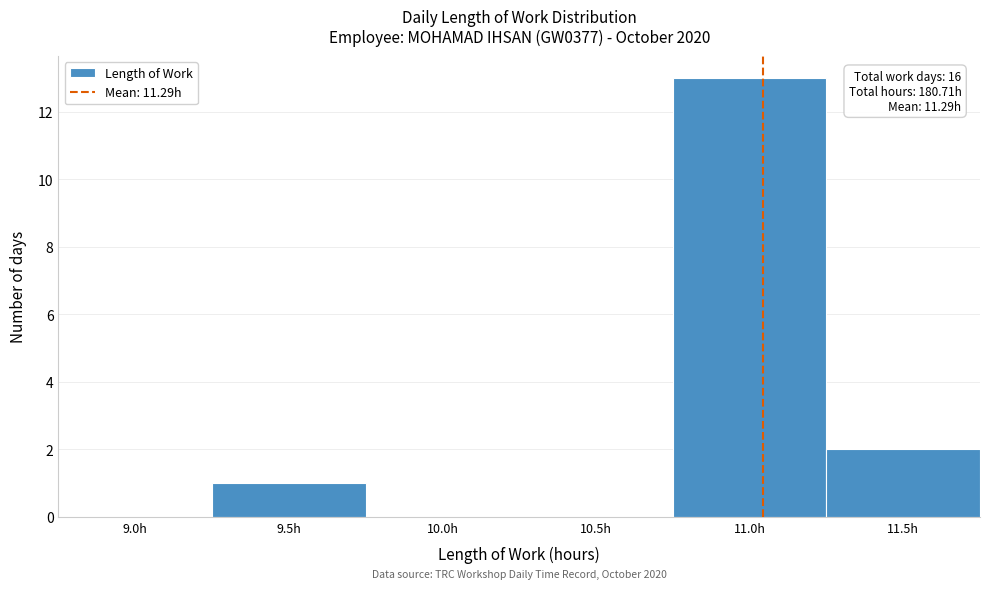

Reading left to right, list all the values displayed in this chart.

9.0h=0	9.5h=1	10.0h=0	10.5h=0	11.0h=13	11.5h=2